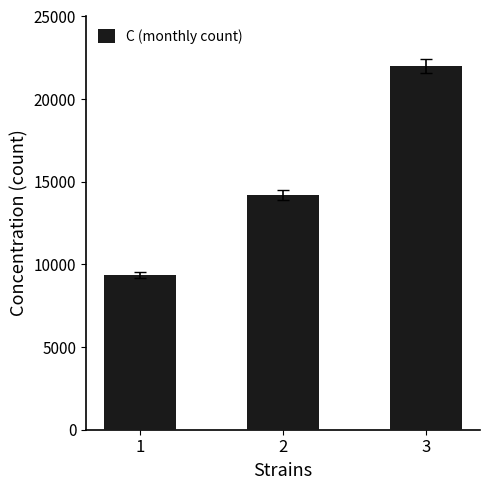

Reading left to right, extract all data points from this chart.

1=9358	2=14211	3=21998